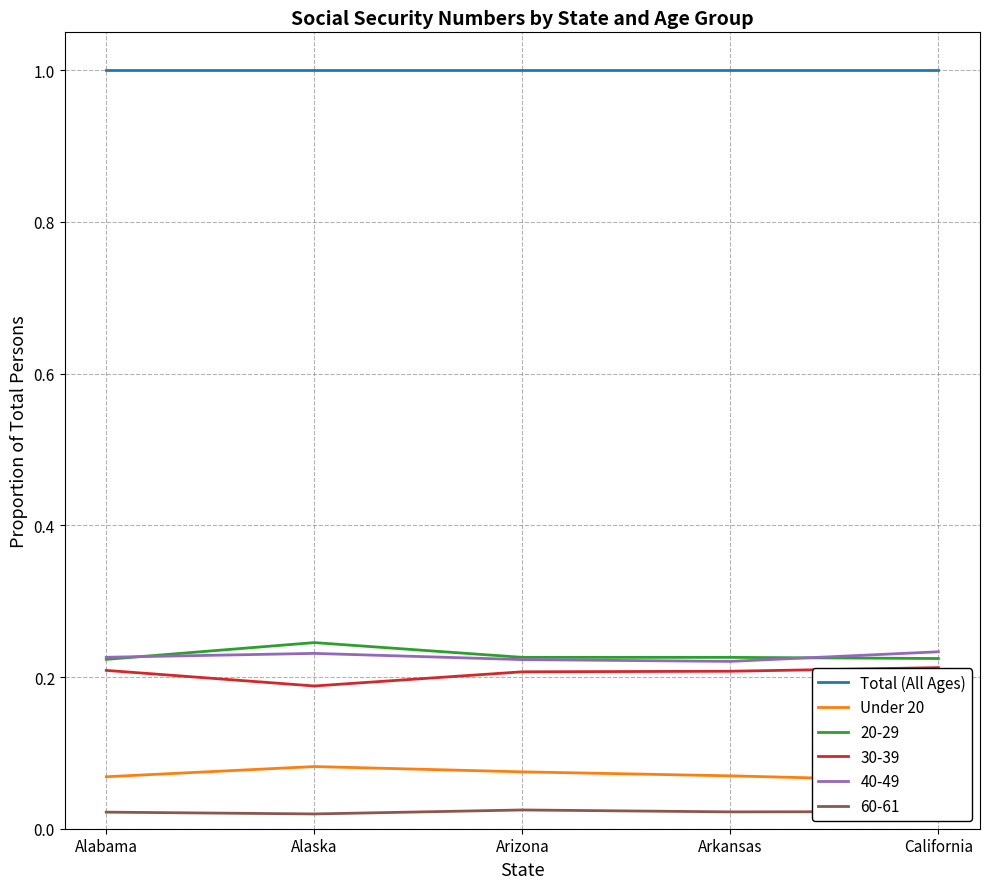

What are all the series names shown in the legend?

Total (All Ages), Under 20